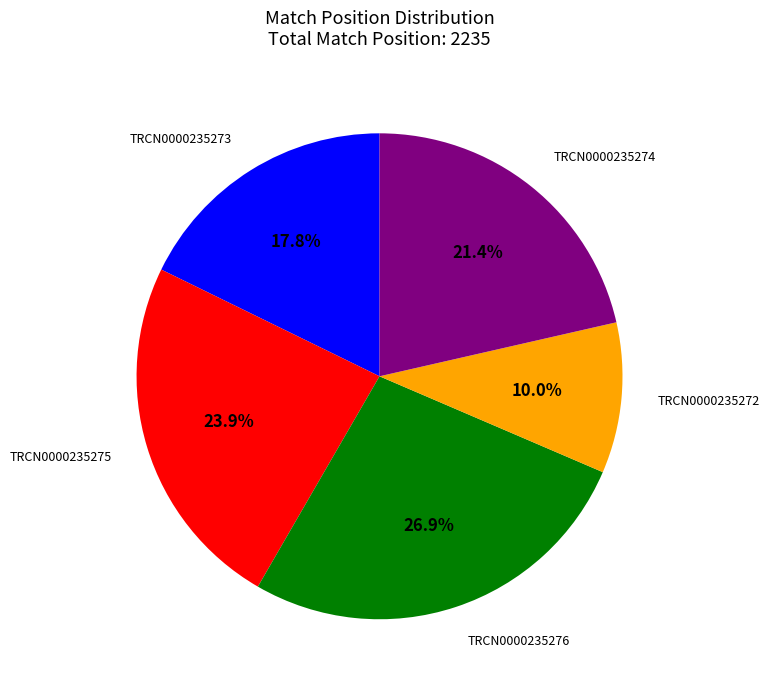

Count the number of slices in the pie.

5